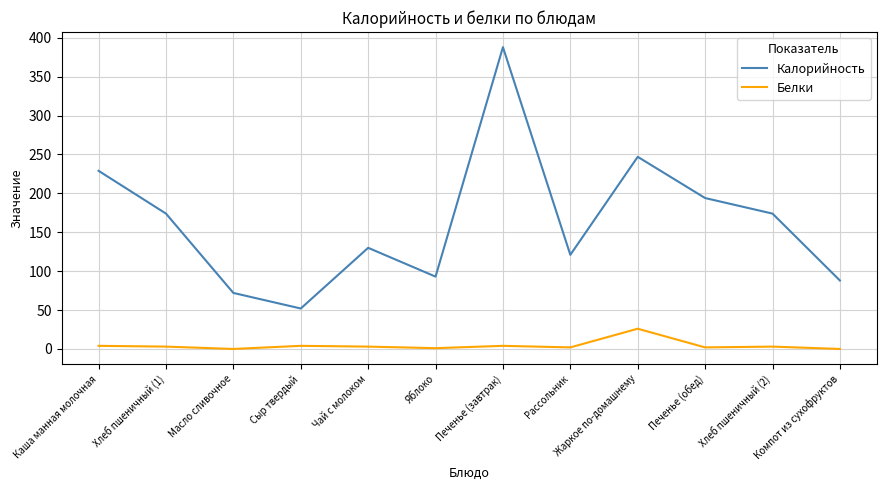

What is the sum of the Калорийность values at Чай с молоком and Масло сливочное?

202